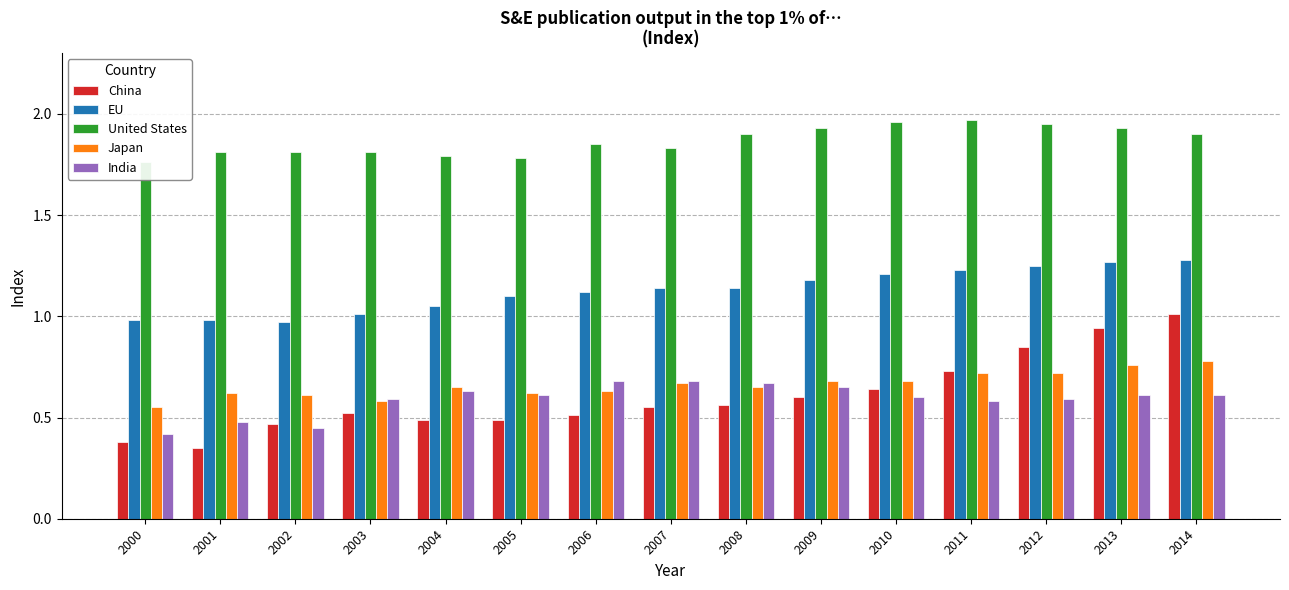

True or false: United States has a value of 0.8 at 2014.

False